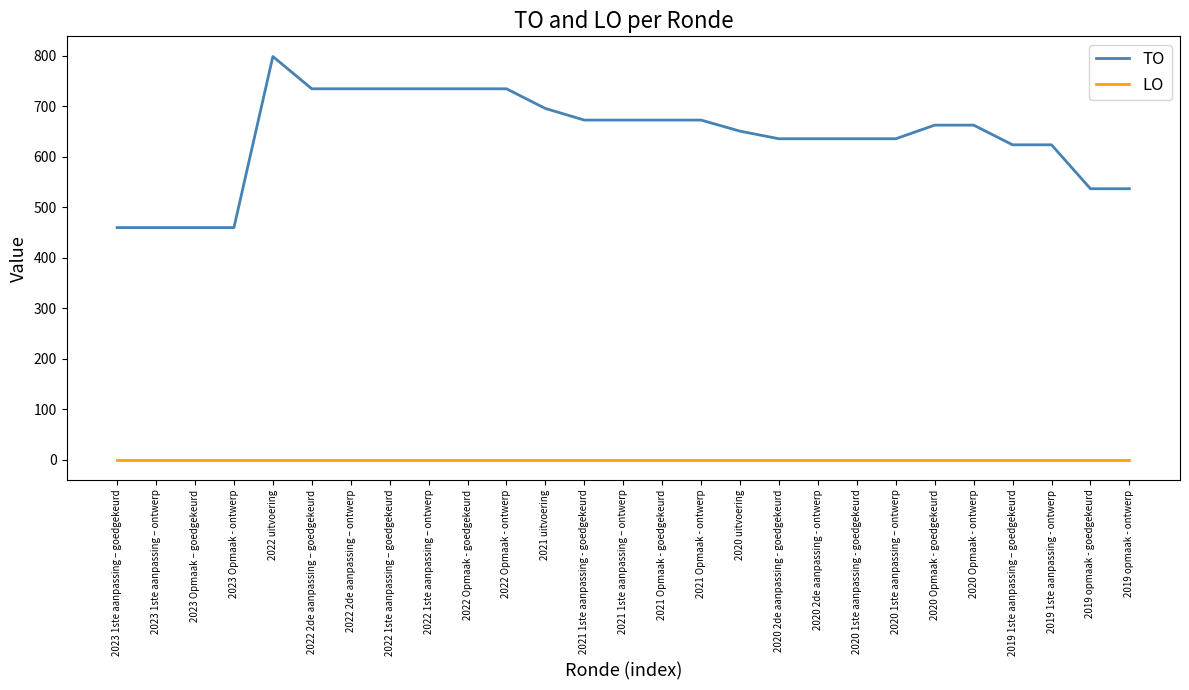

Is the value of LO at 2020 Opmaak - ontwerp greater than the value of TO at 2020 uitvoering?

No